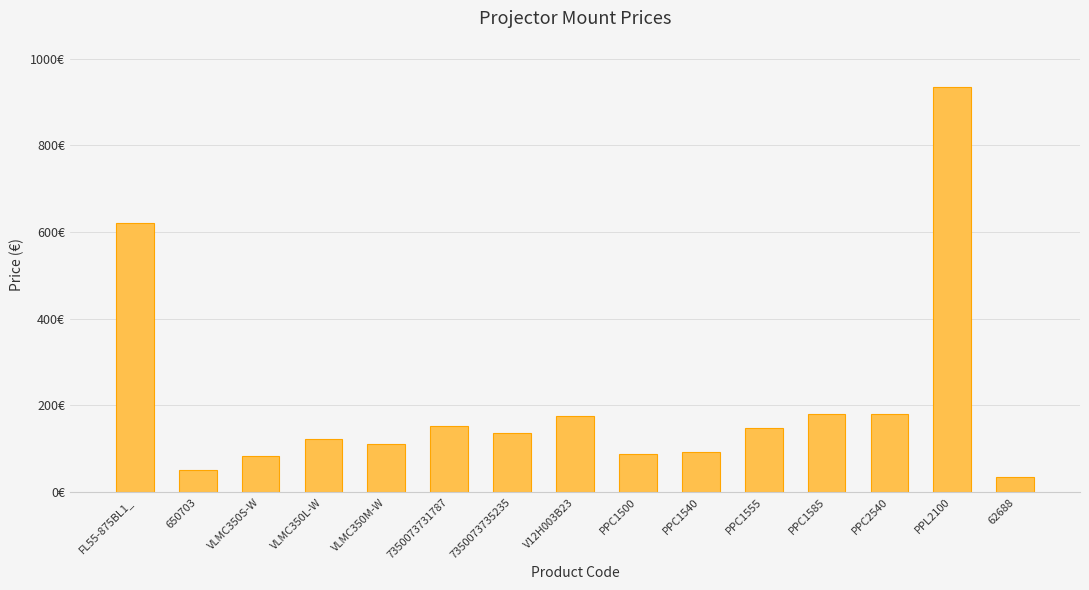

Which label corresponds to the smallest value in the chart?

62688